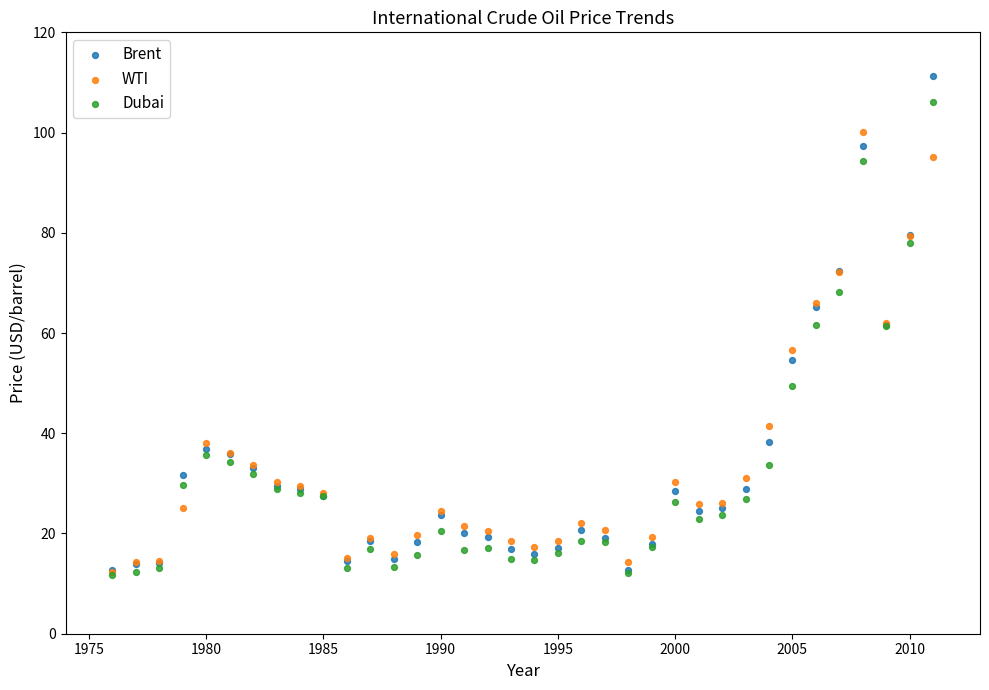

In the Dubai series, what Y value is closest to 58?

61.4